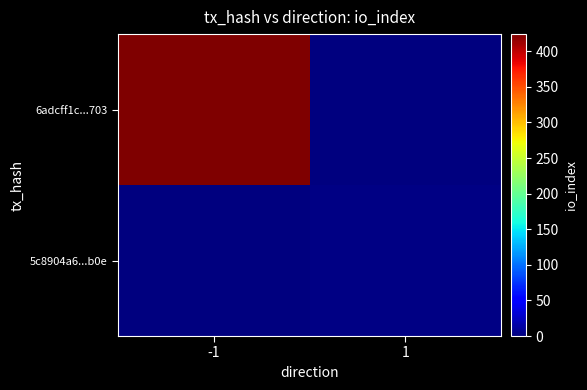

How many distinct data groups are displayed?

2